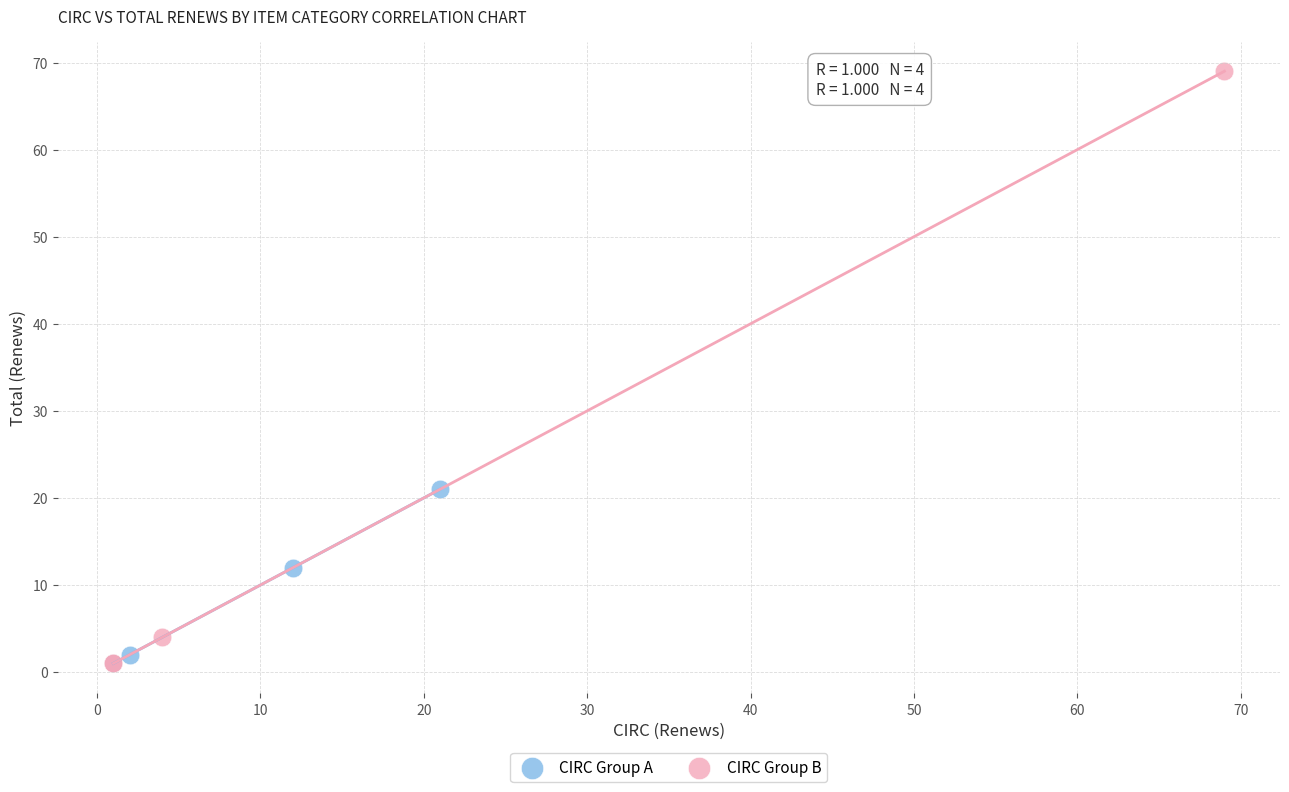

Which series has the largest Y range (max minus min)?

CIRC Group B